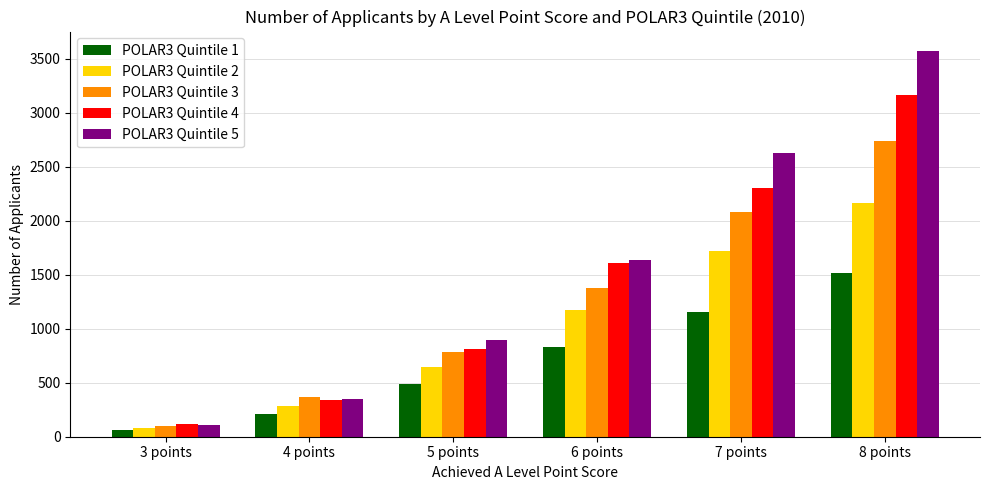

How many values in the POLAR3 Quintile 4 series are below 1610?

3